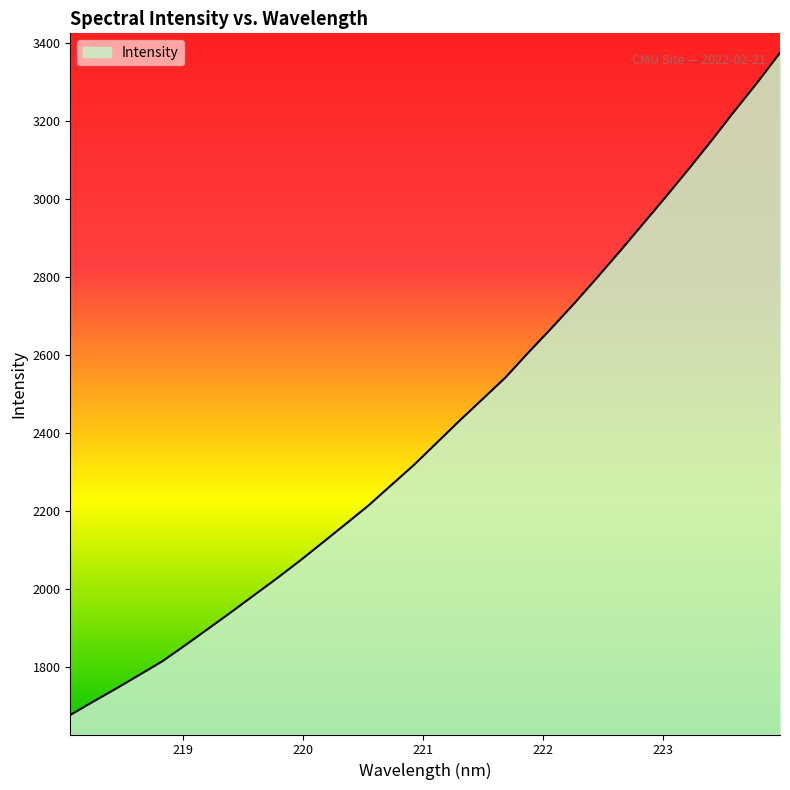

True or false: the data has more than 1 interior local peaks.

False